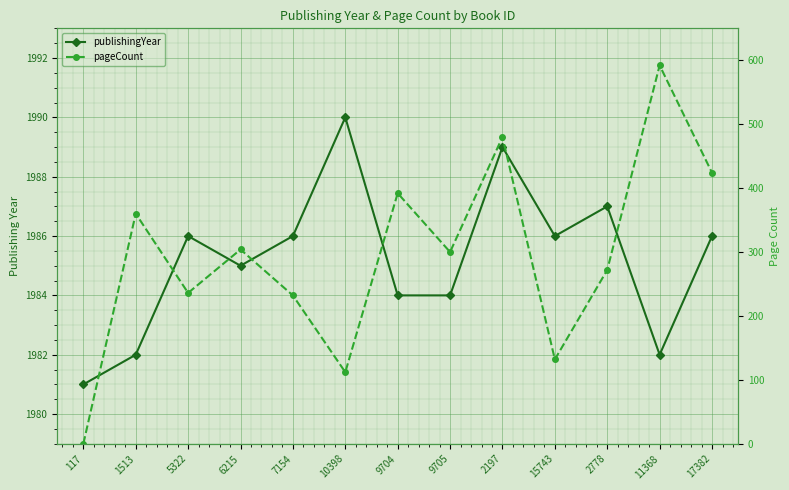

How many data points in pageCount are less than 300?

6